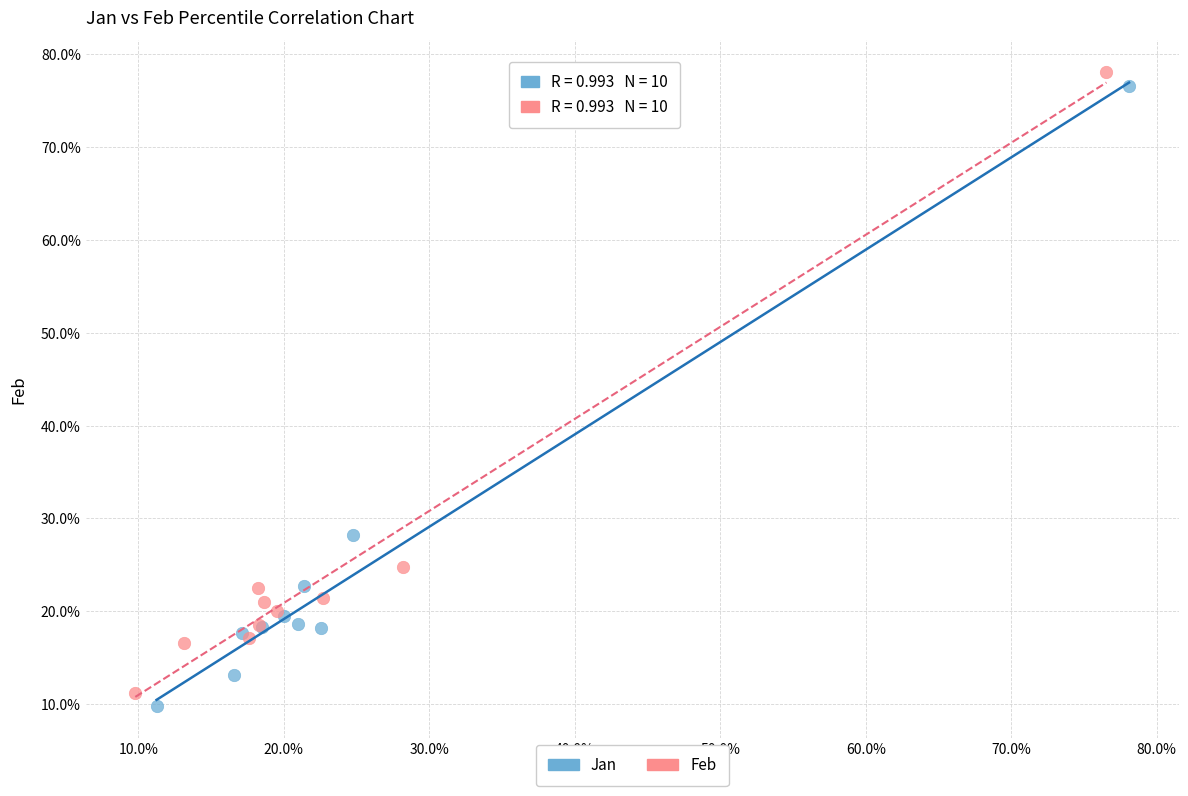

Which series contains the highest Y value?

Feb